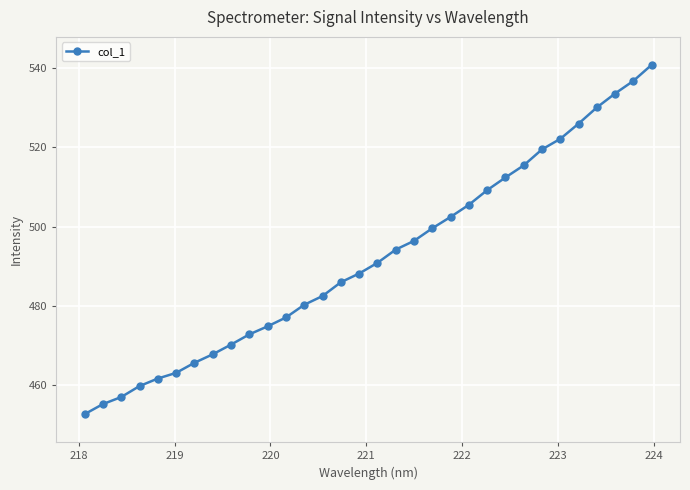

What is the value of the 21st point from the left?

502.4